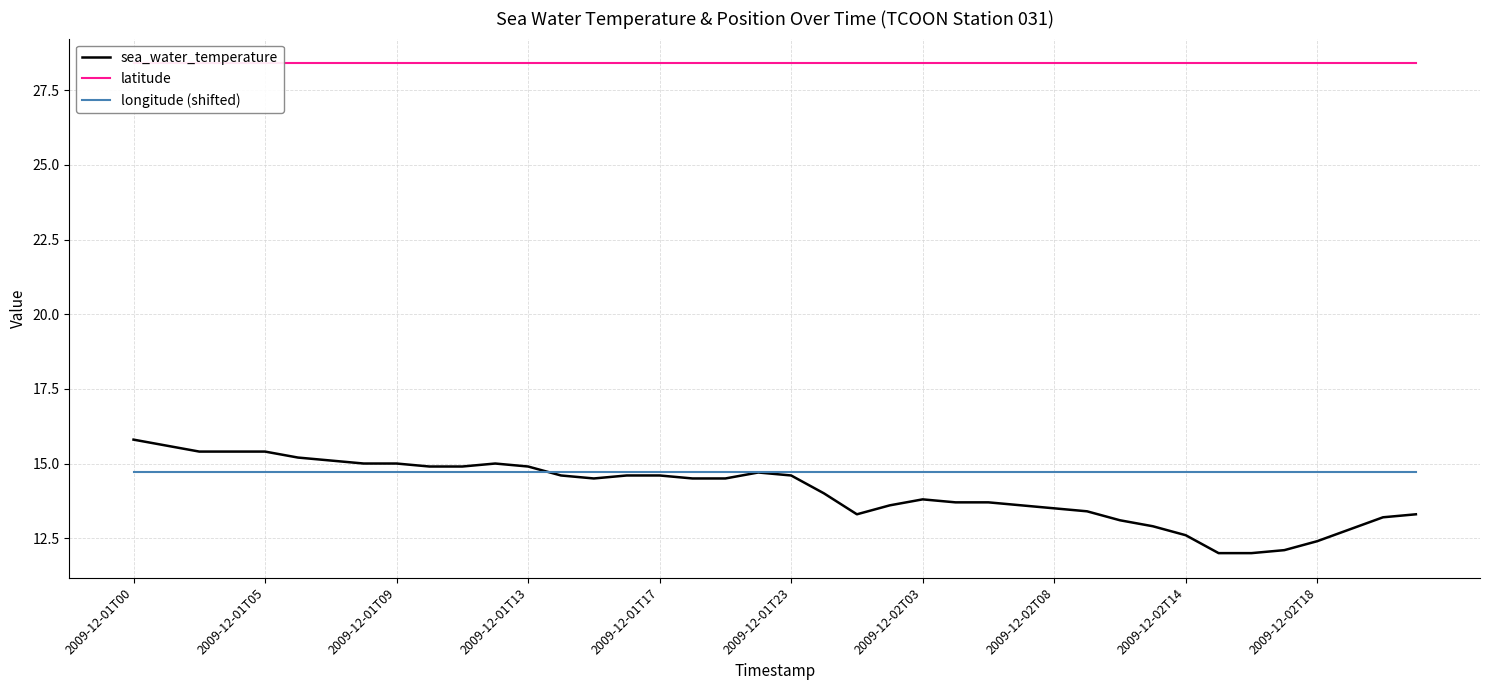

True or false: longitude (shifted) has more than 1 interior local peaks.

False